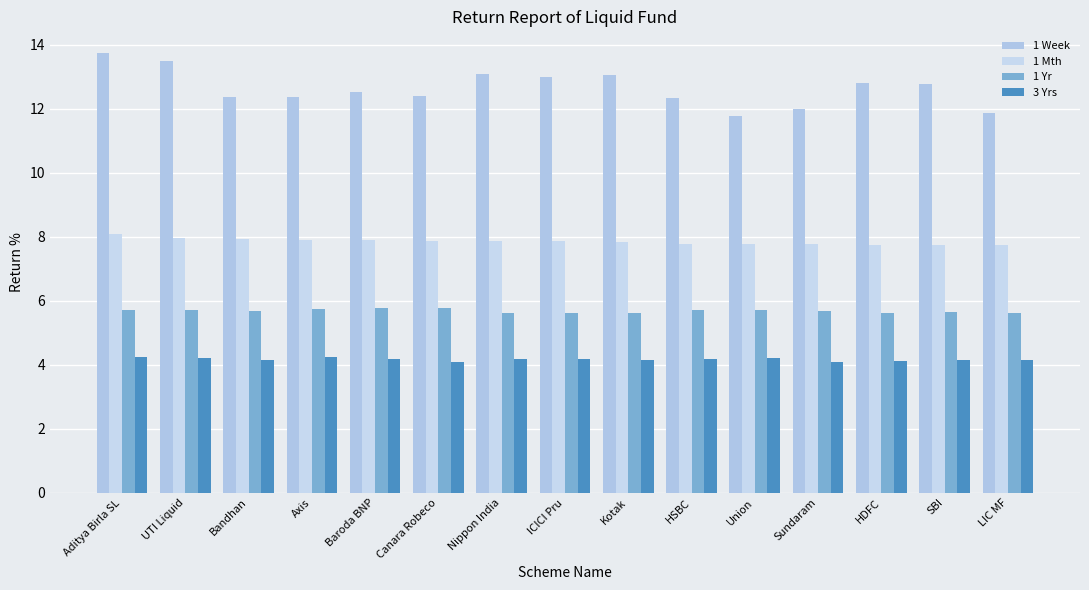

What is the total value across all series at UTI Liquid?

31.4